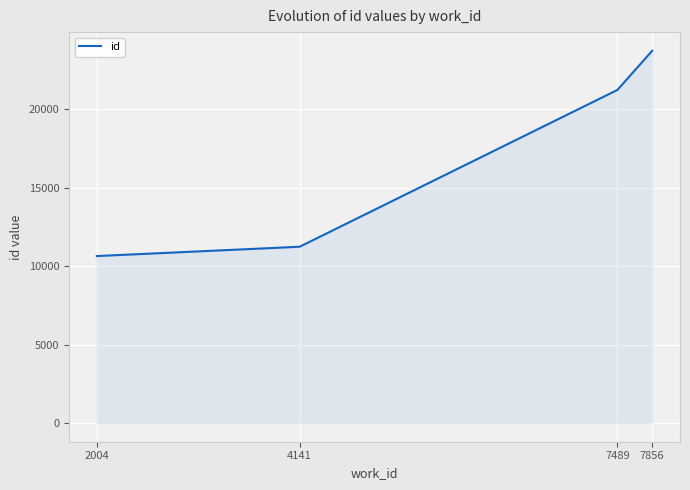

Where is the data nearest to the value 17188?

7489